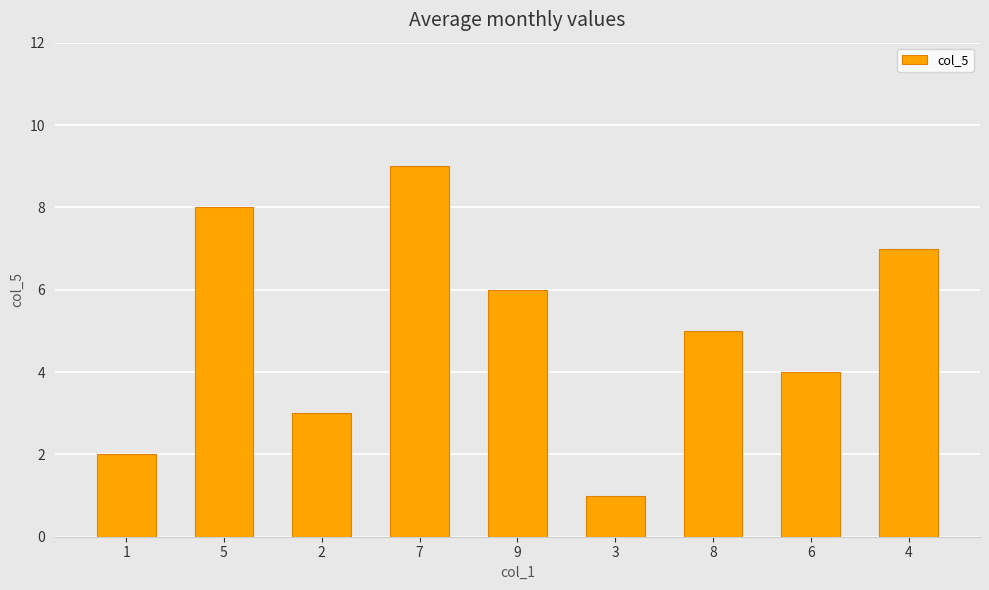

What is the maximum value shown in the chart?

9